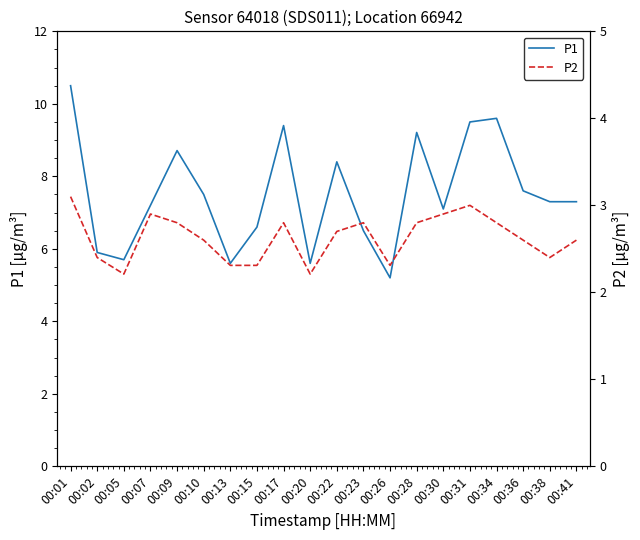

True or false: P1 and P2 intersect in this chart.

False